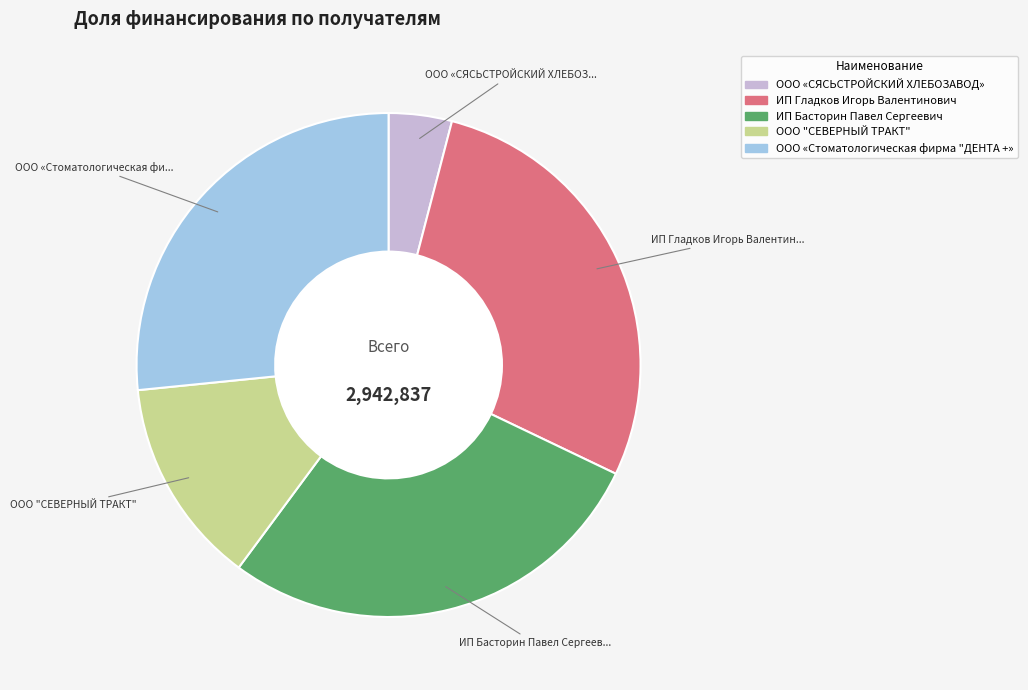

Count the number of slices in the pie.

5